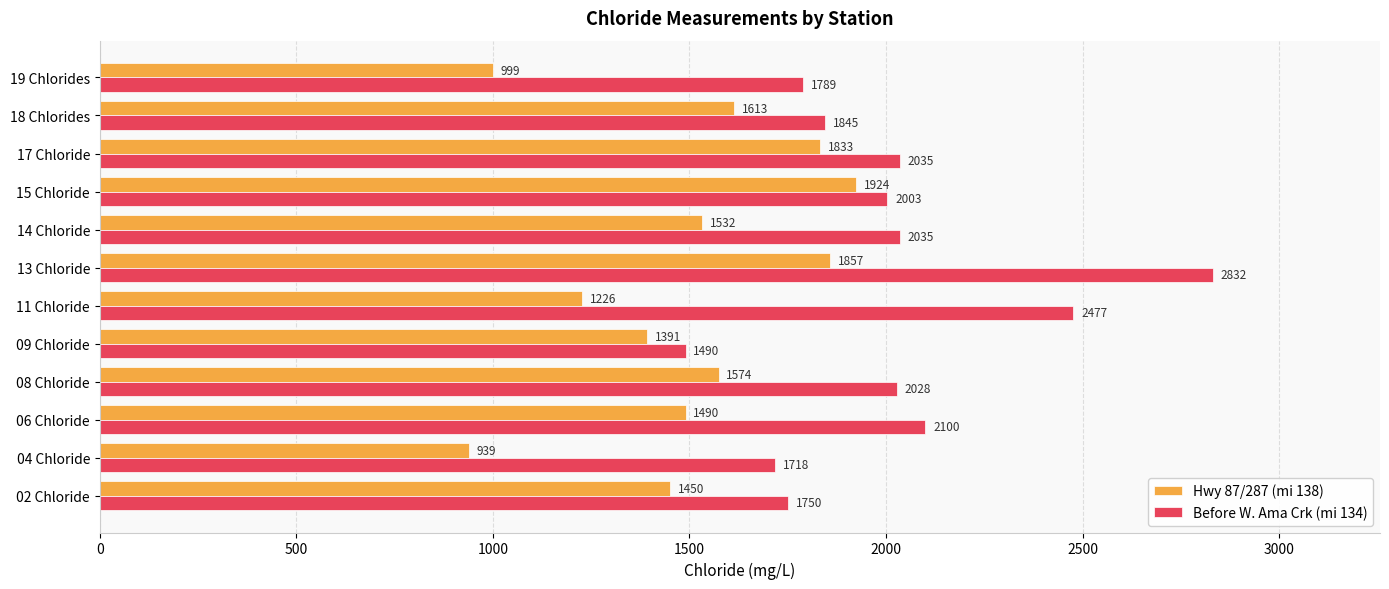

How many distinct data groups are displayed?

2